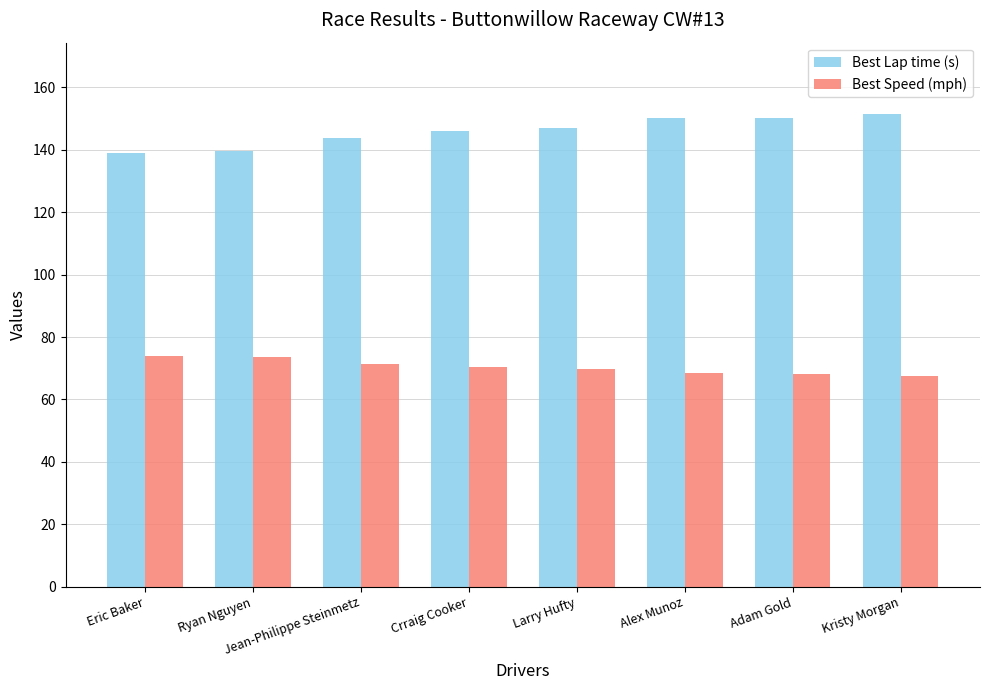

Which series has the largest total across all categories?

Best Lap time (s)